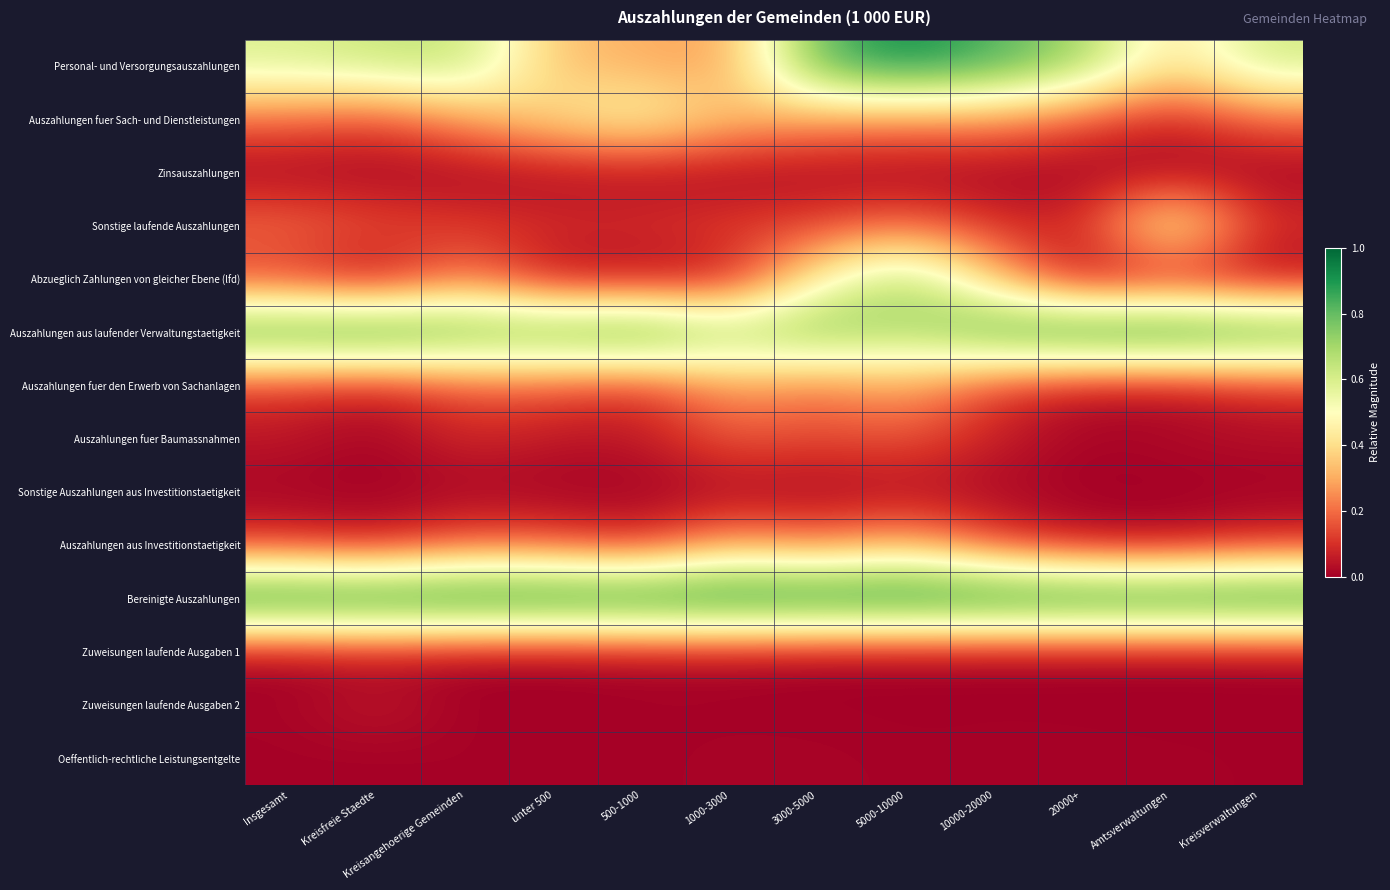

At which category is the sum across all series the highest?

5000-10000